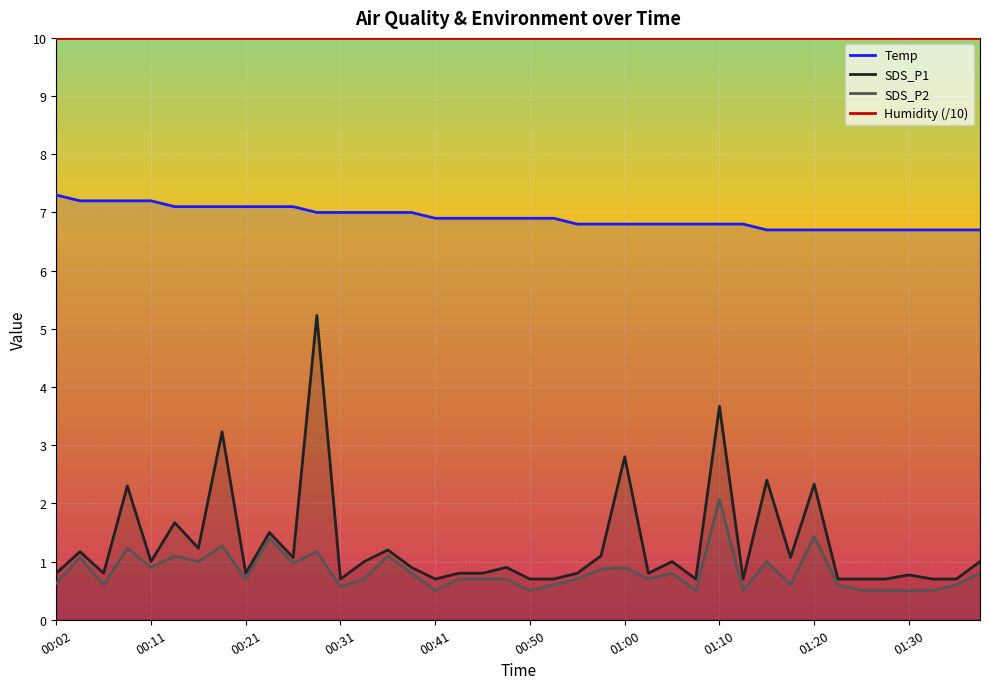

Is it true that SDS_P2 equals 0.9 at 01:22?

False